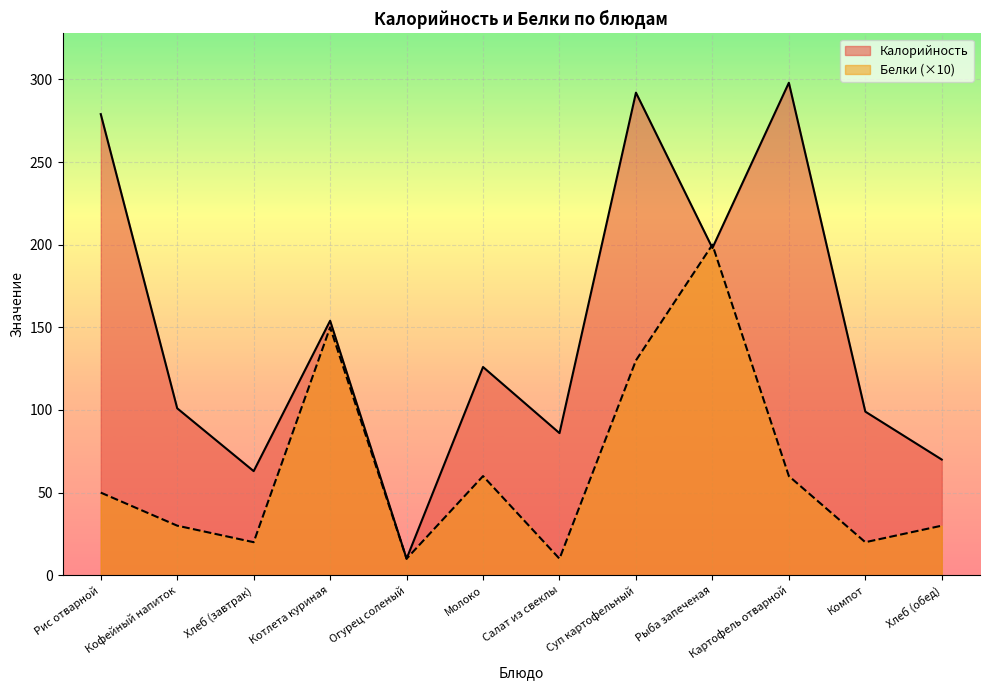

At which label does Белки first exceed 50?

Котлета куриная